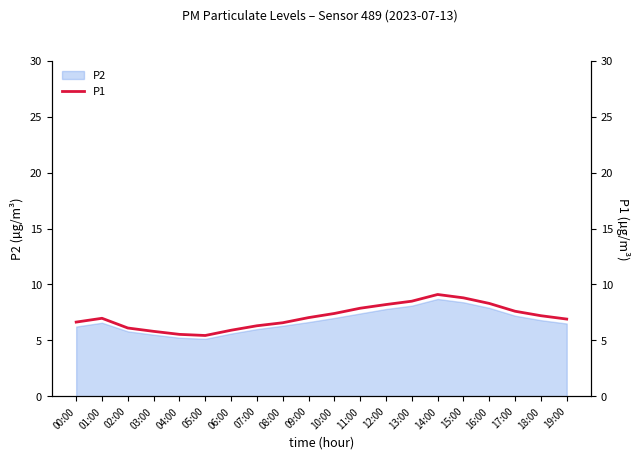

True or false: the data shows 5.2 at 17:00.

False